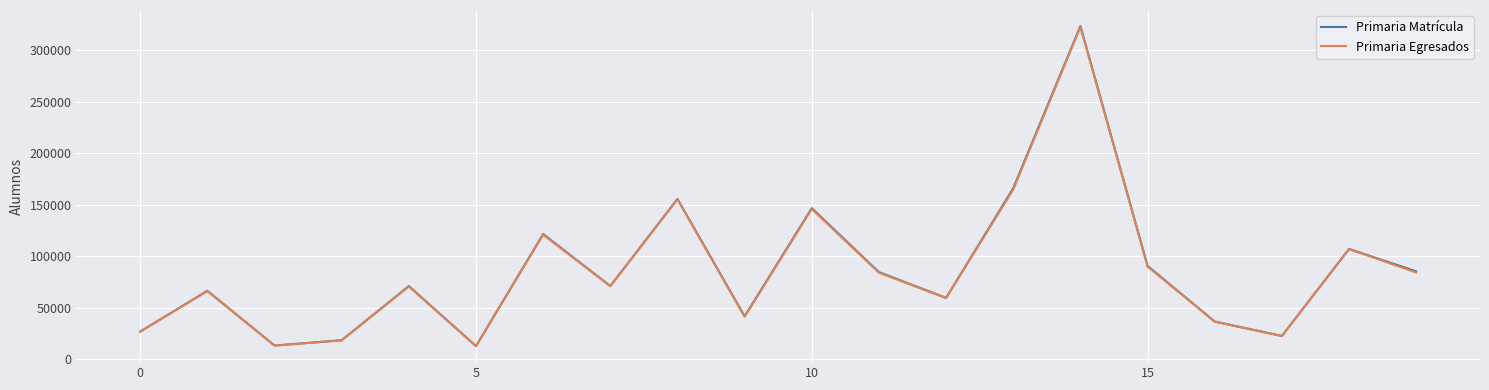

In Primaria Egresados, how many points are lower than both neighbors (excluding endpoints)?

6